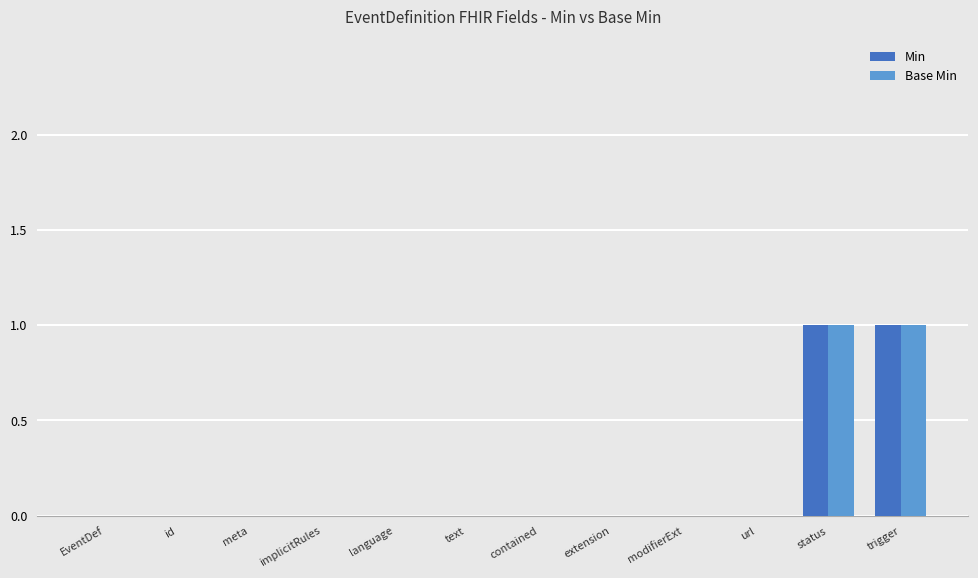

Reading right to left, extract all data points from this chart.

Min: 1	1	0	0	0	0	0	0	0	0	0	0
Base Min: 1	1	0	0	0	0	0	0	0	0	0	0